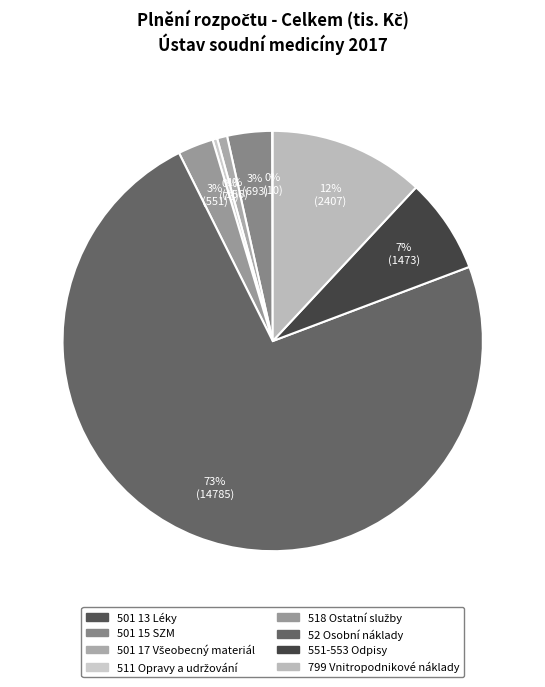

To the nearest percent, what percentage of the pie is 501 17 Všeobecný materiál?

1%